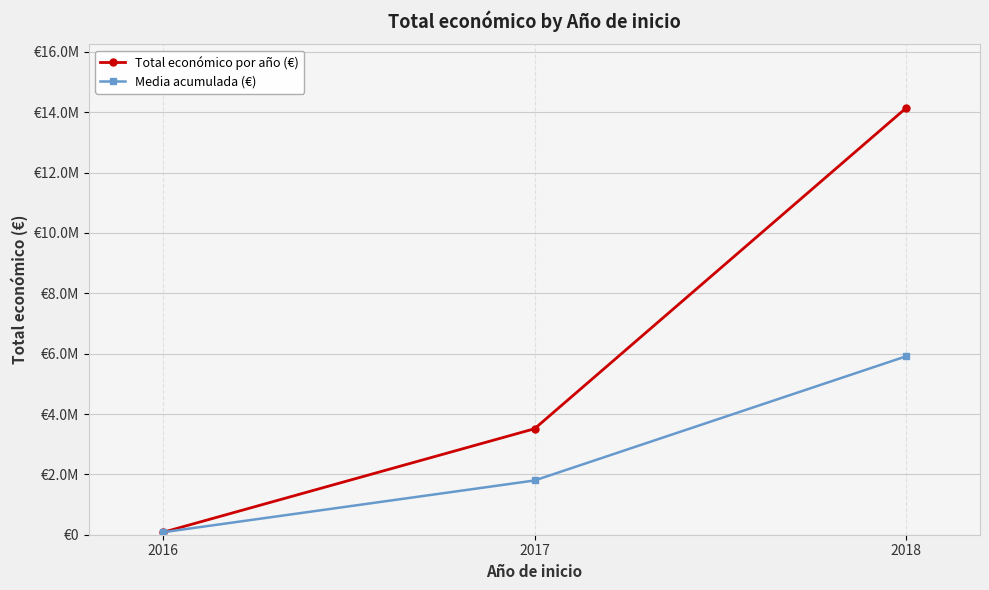

Which series has the largest range (max minus min)?

Total económico por año (€)